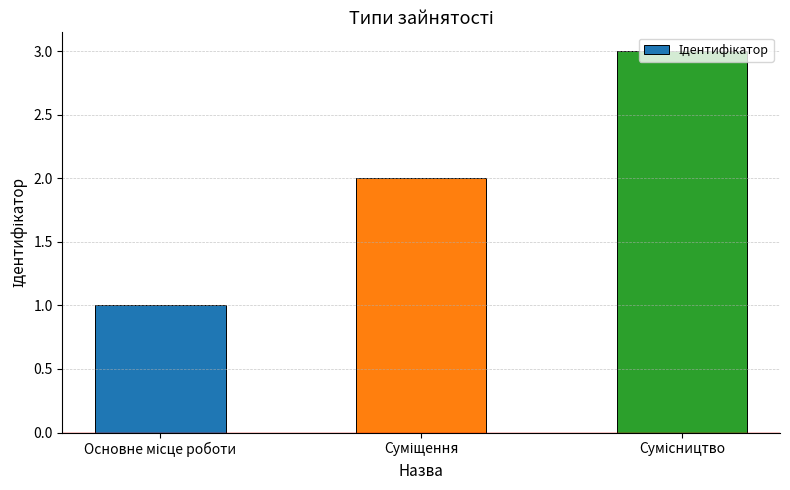

What is the sum of all values?

6